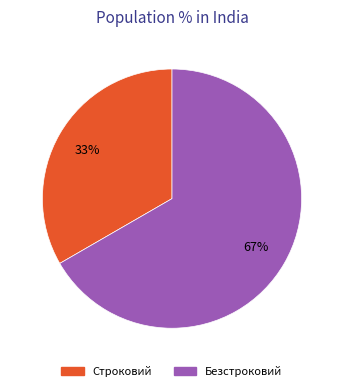

Is the sum of Безстроковий and Строковий greater than half?

Yes